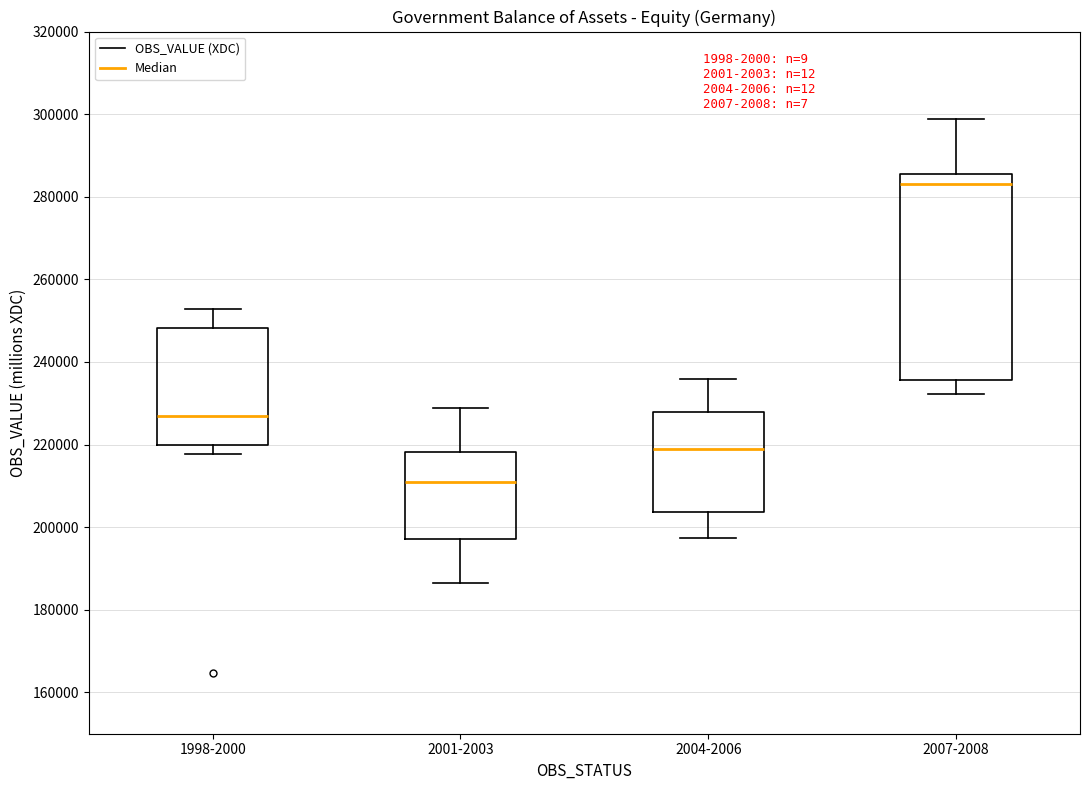

Comparing the boxes themselves (not the whiskers), which one is the tallest?

2007-2008